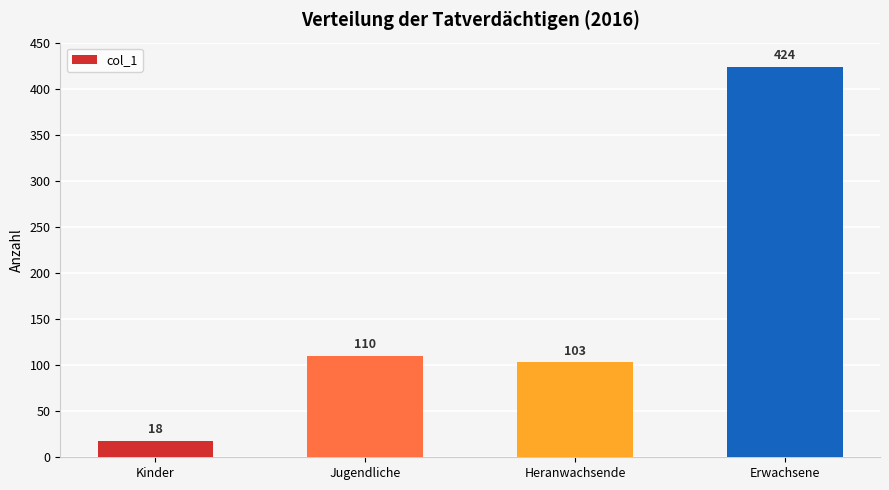

Reading right to left, extract all data points from this chart.

424	103	110	18